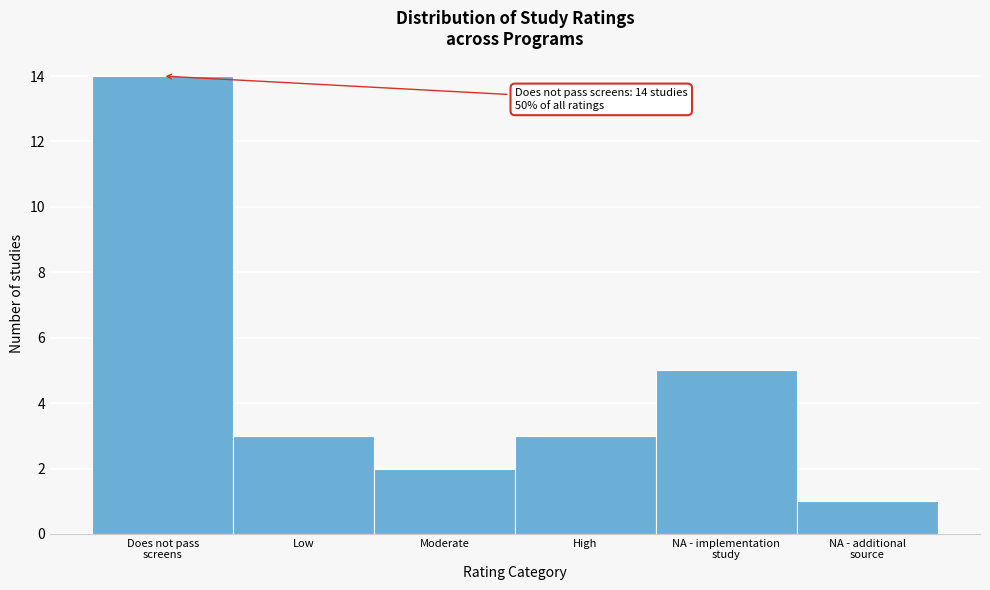

Reading right to left, transcribe all the data shown in this chart.

1	5	3	2	3	14